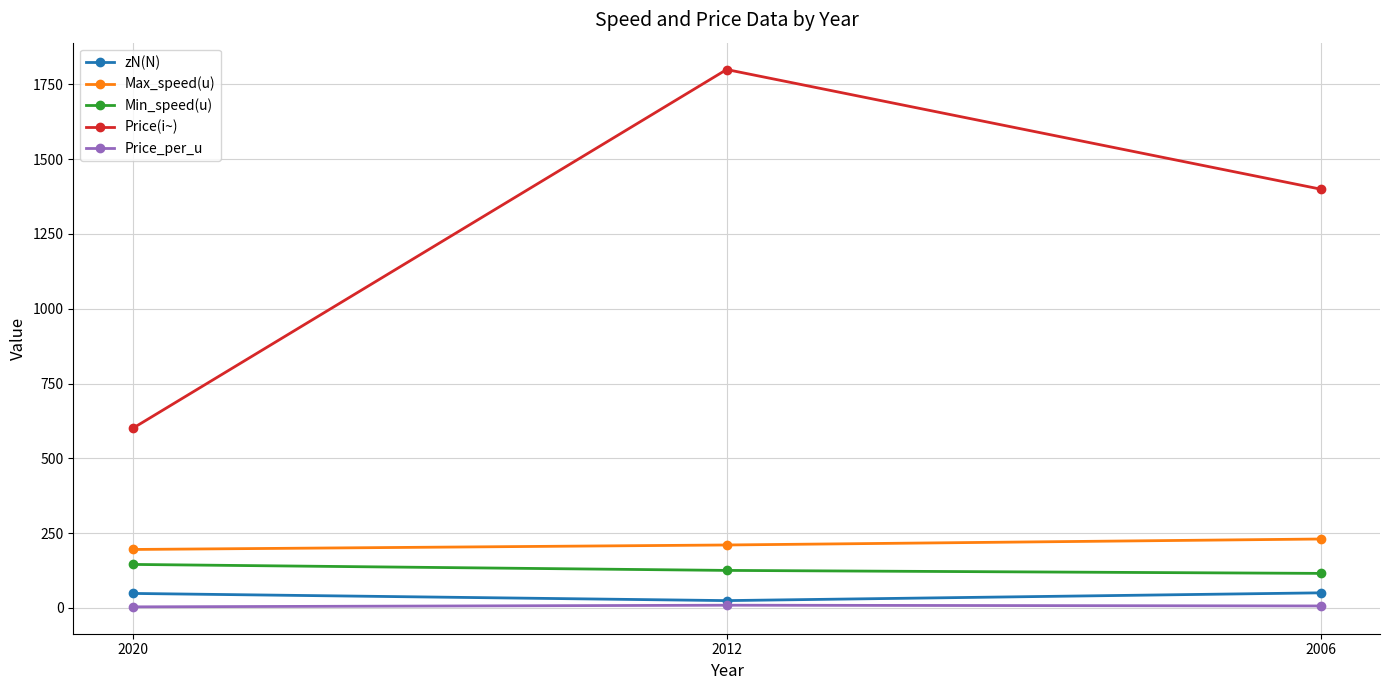

Is it true that Price(i~) equals 600.0 at 2020?

True